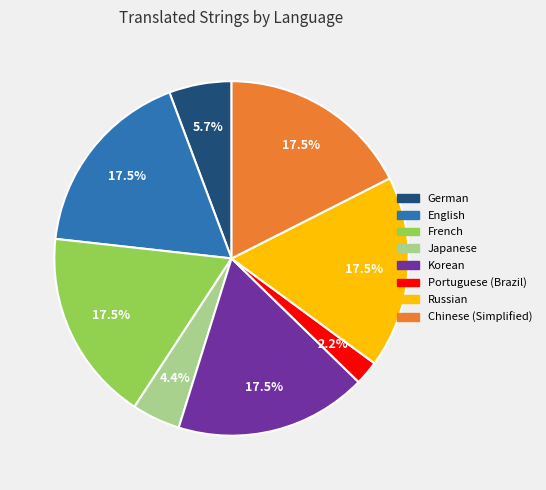

Is there any slice that represents more than half of the pie?

No